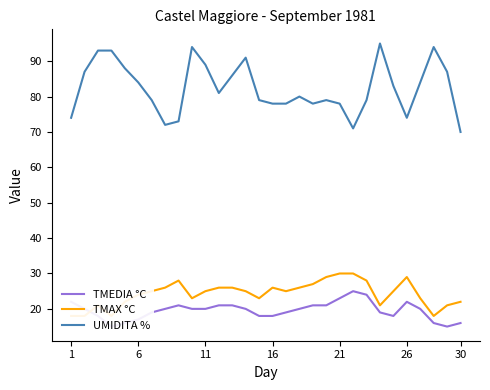

True or false: UMIDITA % has a value of 73 at 8.

True